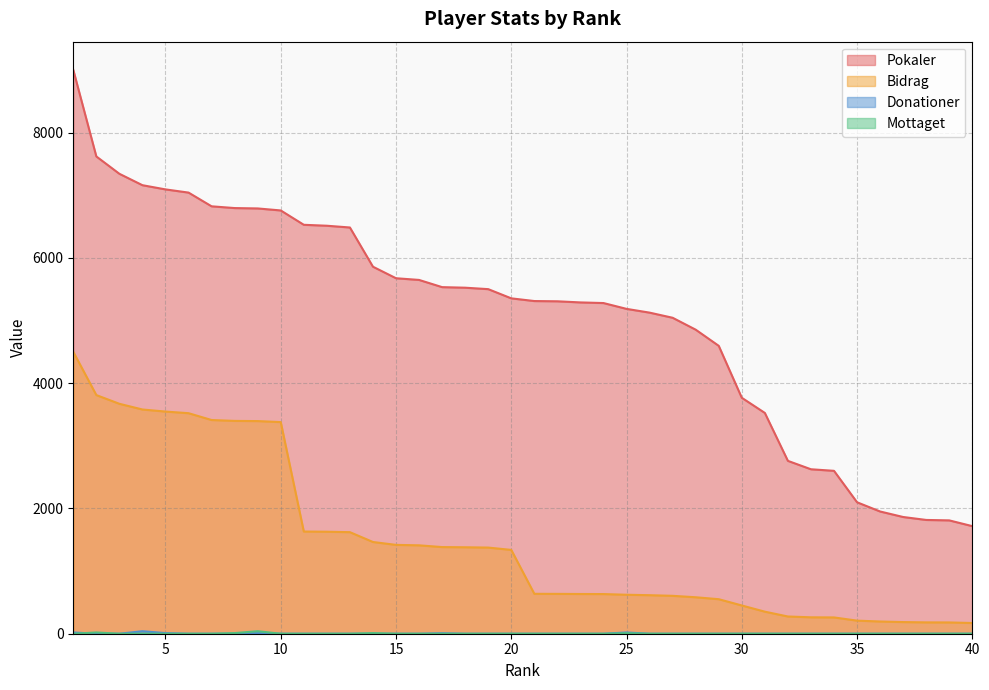

True or false: Mottaget has a value of 0 at 3.

True